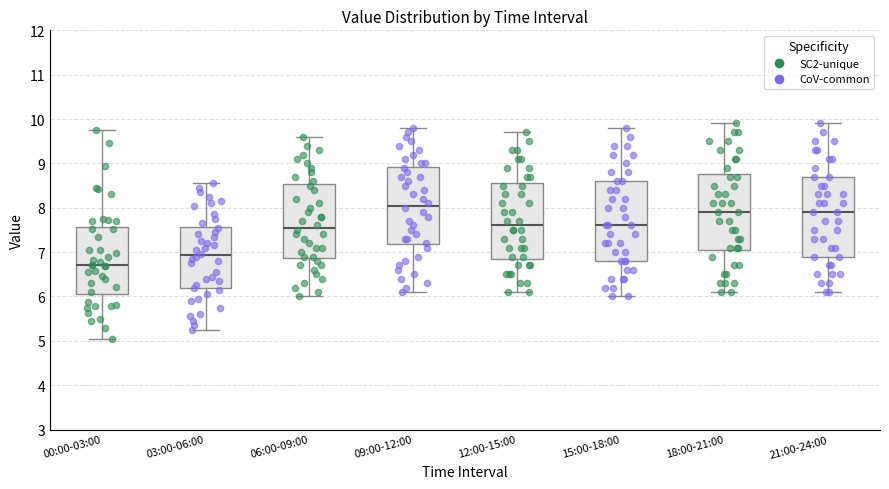

Which box's median line is the lowest?

00:00-03:00